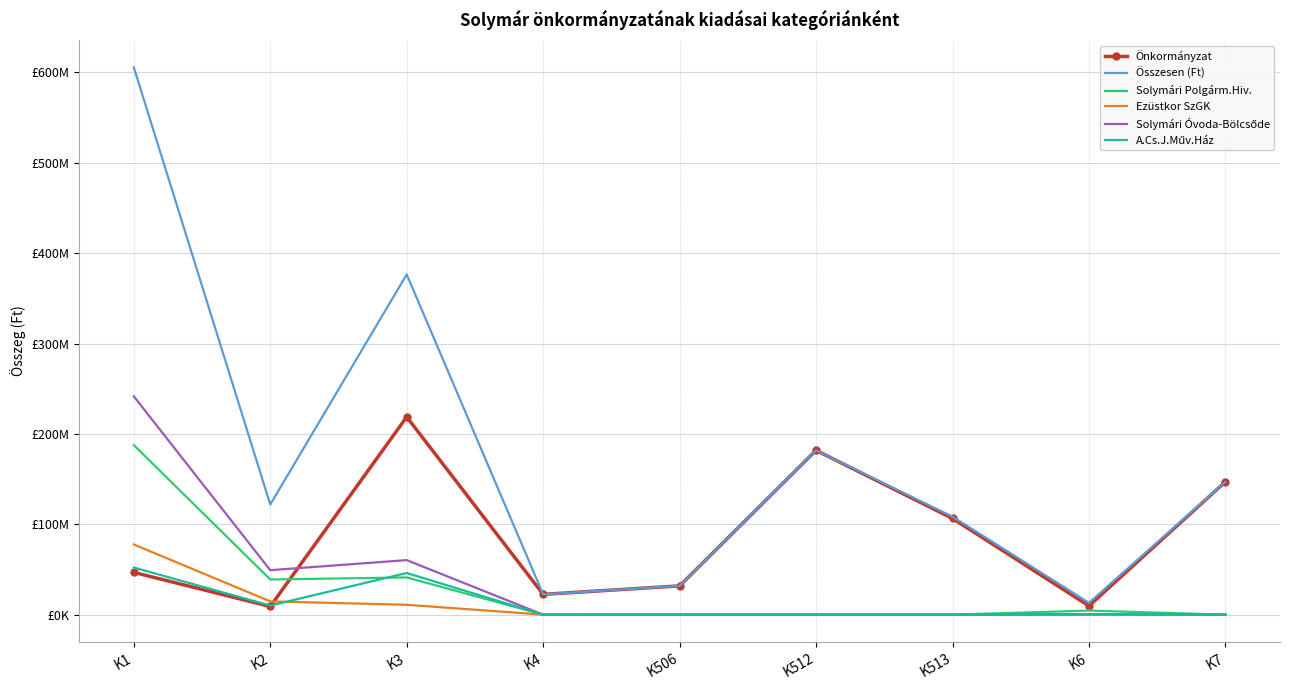

Reading right to left, what are all the values shown in this chart?

Önkormányzat: K7=147048569	K6=9689604	K513=106469085	K512=181812520	K506=31827378	K4=22444000	K3=218751305	K2=9041060	K1=46796738
Összesen (Ft): K7=147048569	K6=13061799	K513=108454085	K512=181812520	K506=31827378	K4=22444000	K3=376403399	K2=121870131	K1=605535482
Solymári Polgárm.Hiv.: K7=0	K6=4523186	K513=0	K512=0	K506=0	K4=0	K3=41190305	K2=38910444	K1=187638718
Ezüstkor SzGK: K7=0	K6=334010	K513=0	K512=0	K506=0	K4=0	K3=10934204	K2=14692657	K1=77652285
Solymári Óvoda-Bölcsőde: K7=0	K6=499999	K513=0	K512=0	K506=0	K4=0	K3=60351674	K2=49210585	K1=241547941
A.Cs.J.Műv.Ház: K7=0	K6=0	K513=0	K512=0	K506=0	K4=0	K3=46086558	K2=10050175	K1=52123787